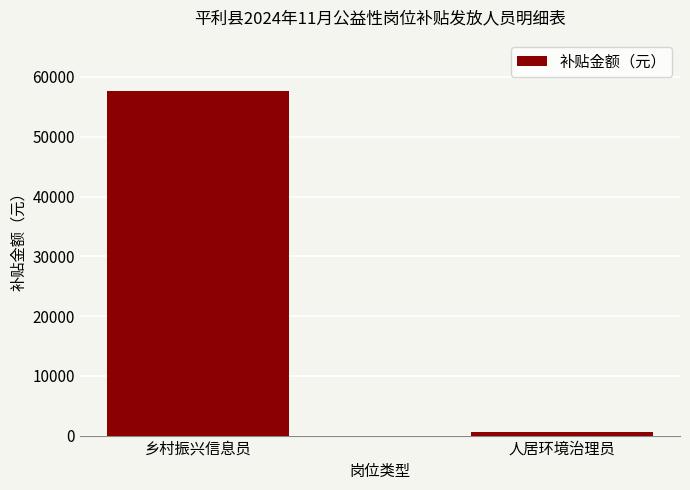

What is the difference between the maximum and minimum values?

57000